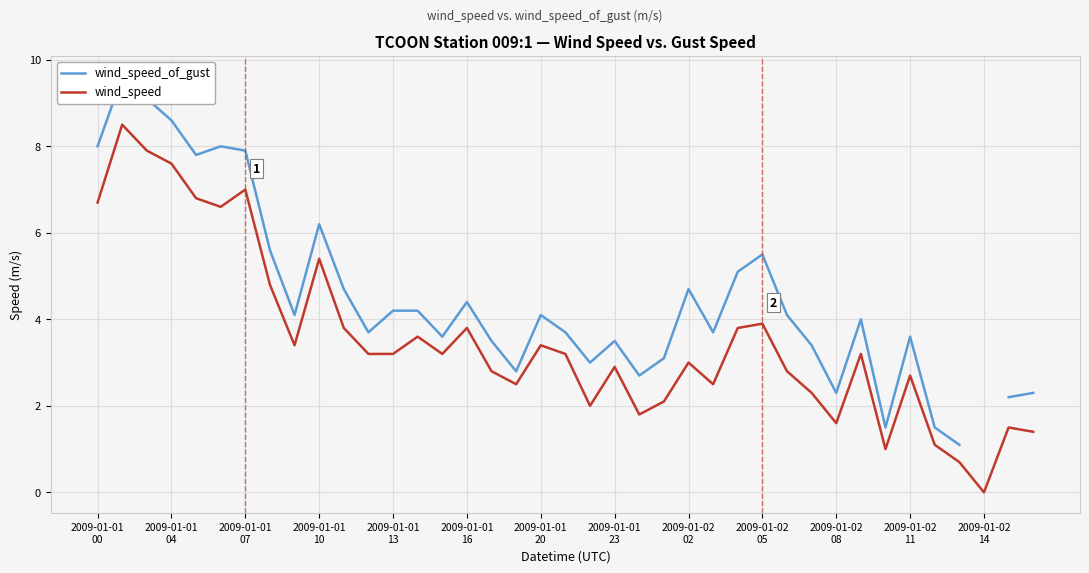

What is the highest value of the wind_speed series?

8.5